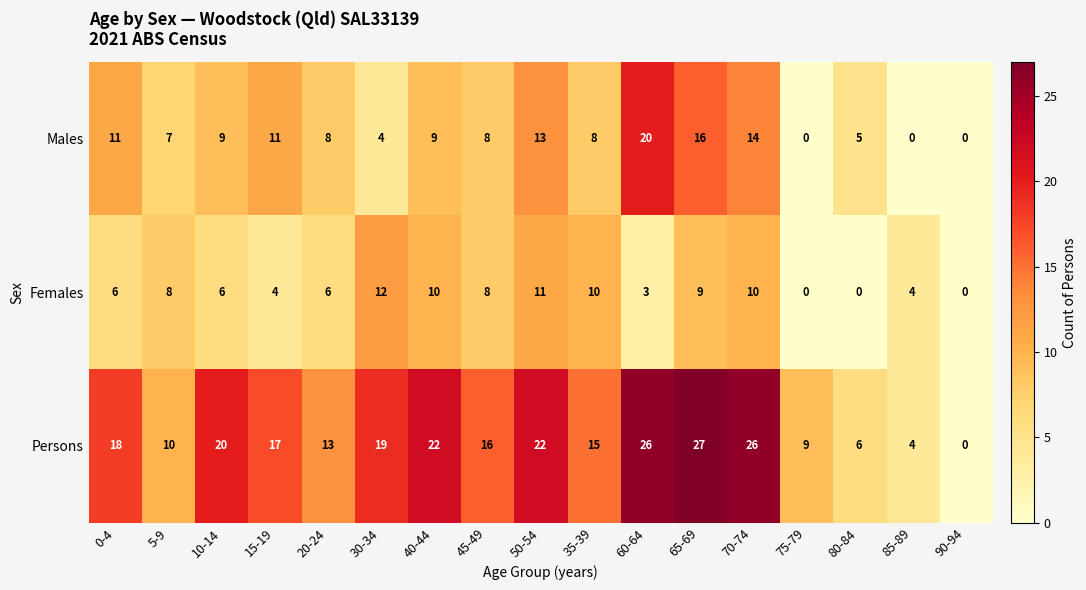

True or false: Males has a value of 12 at 75-79.

False